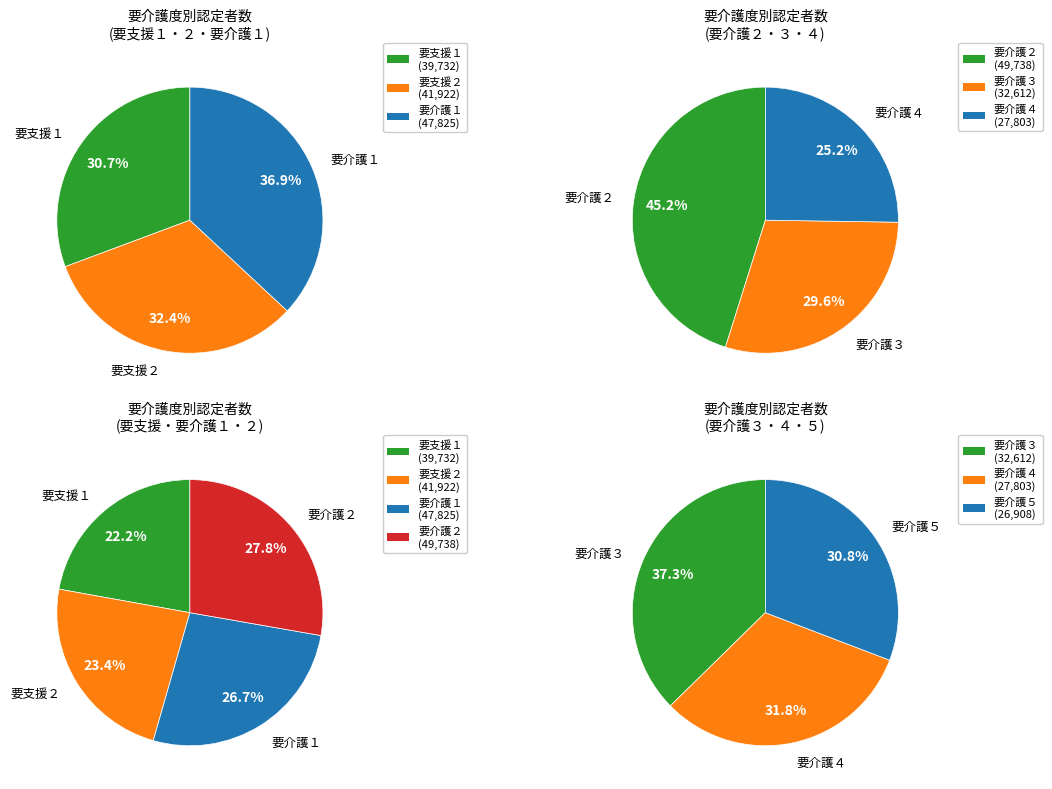

How many segments does this pie chart have?

7